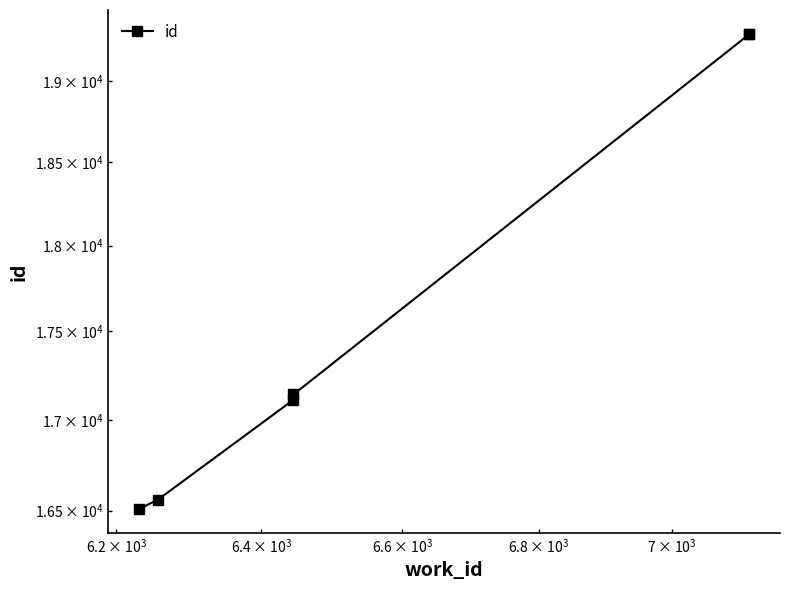

The chart shows a value of 9851 at $\mathdefault{10^{3}}$. True or false?

False